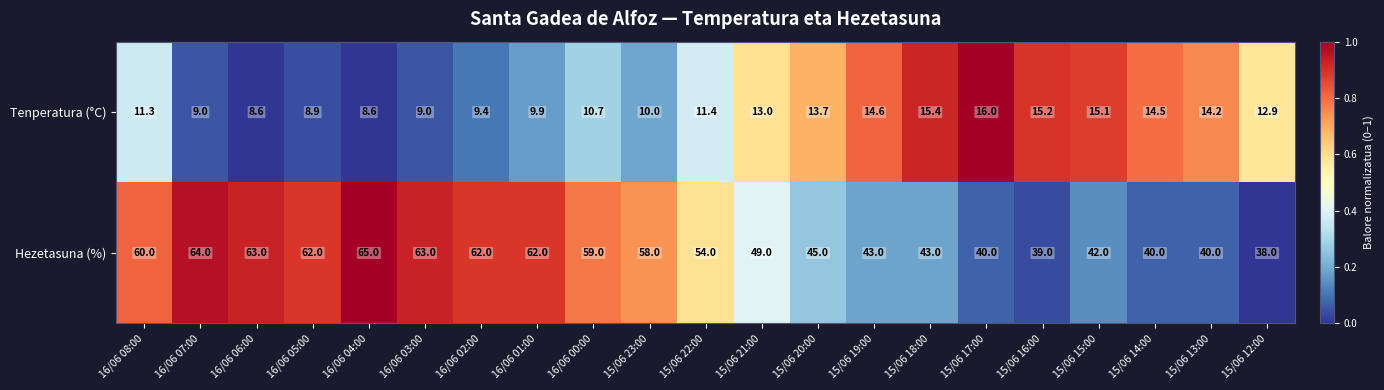

What is the difference between the second highest and minimum values in the Tenperatura (°C) series?

6.8